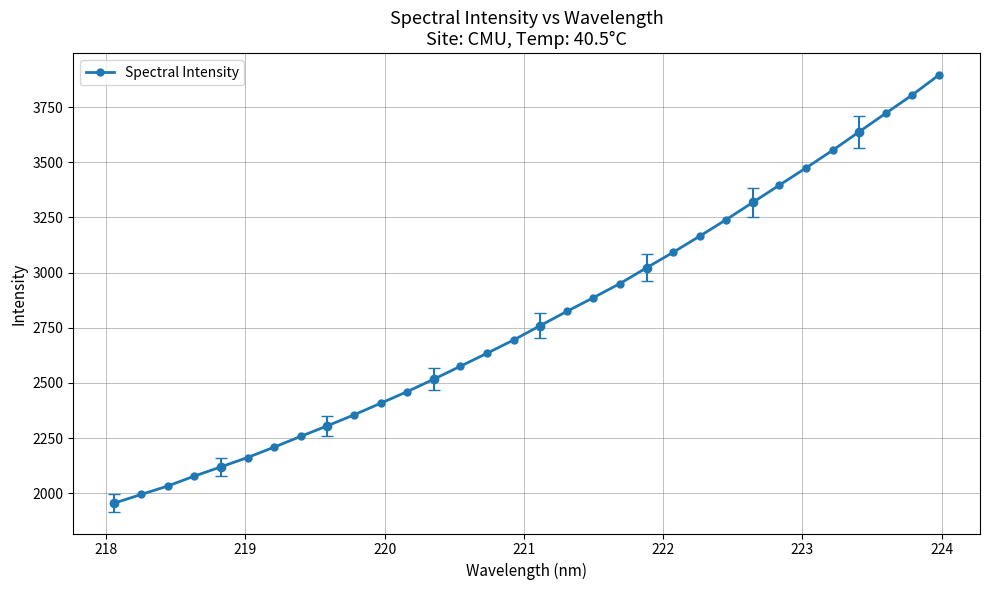

True or false: Spectral Intensity has more than 2 interior local peaks.

False